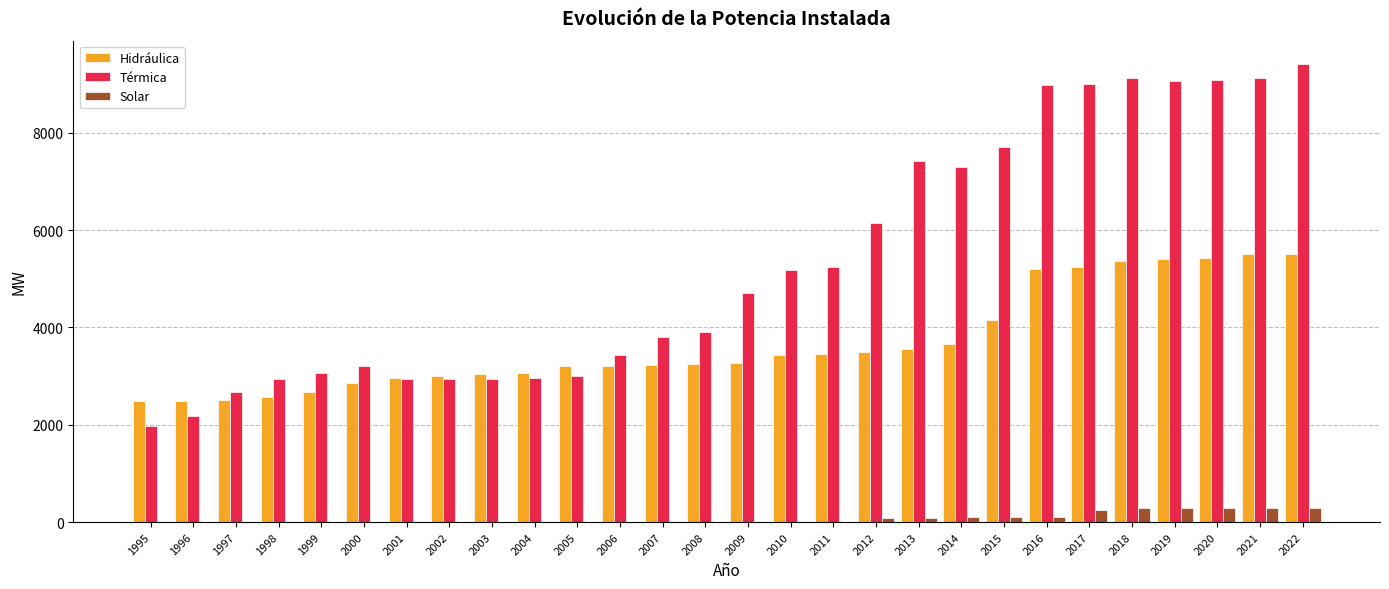

What is the average value of the Hidráulica series?

3685.6